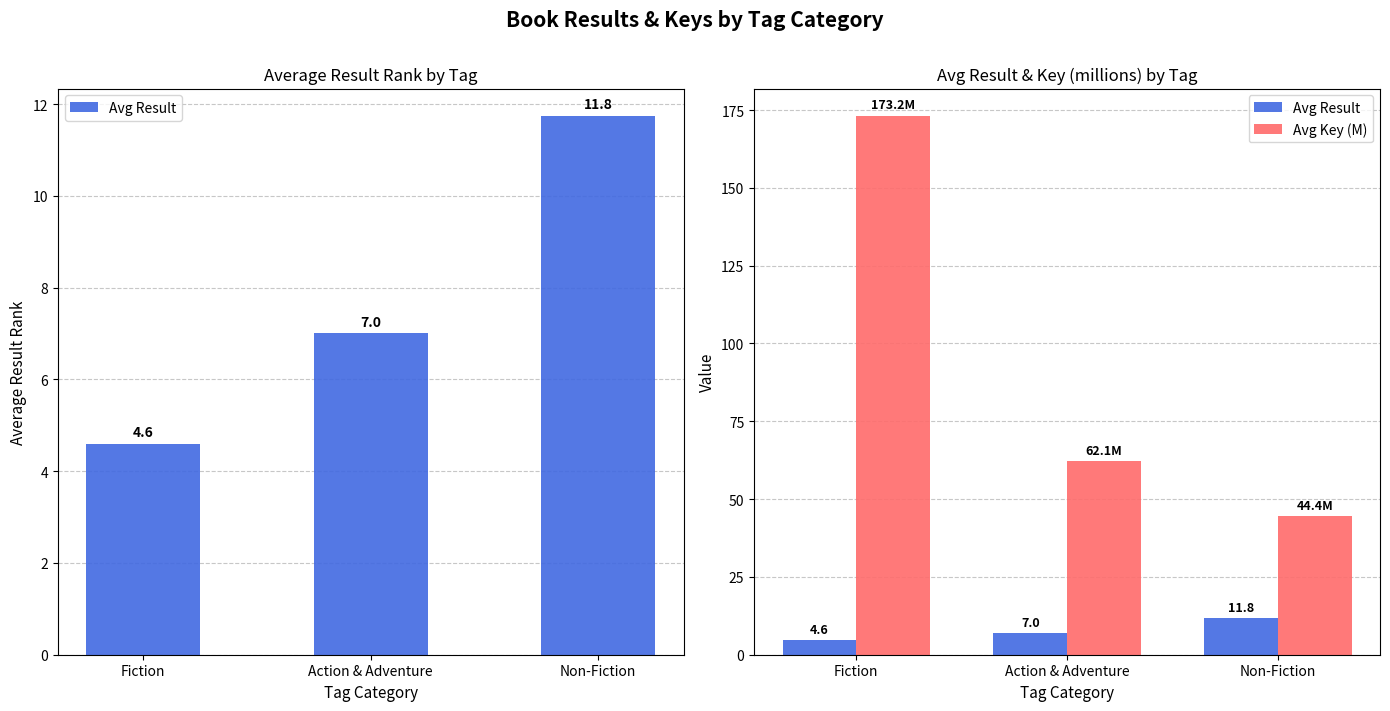

How many data points in Avg Key (M) are less than 62?

1